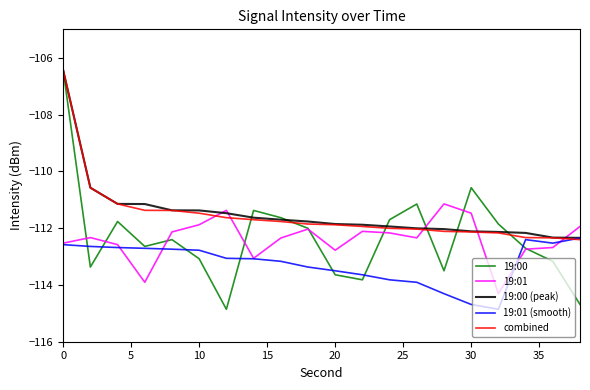

What is the greatest value displayed?

-106.4